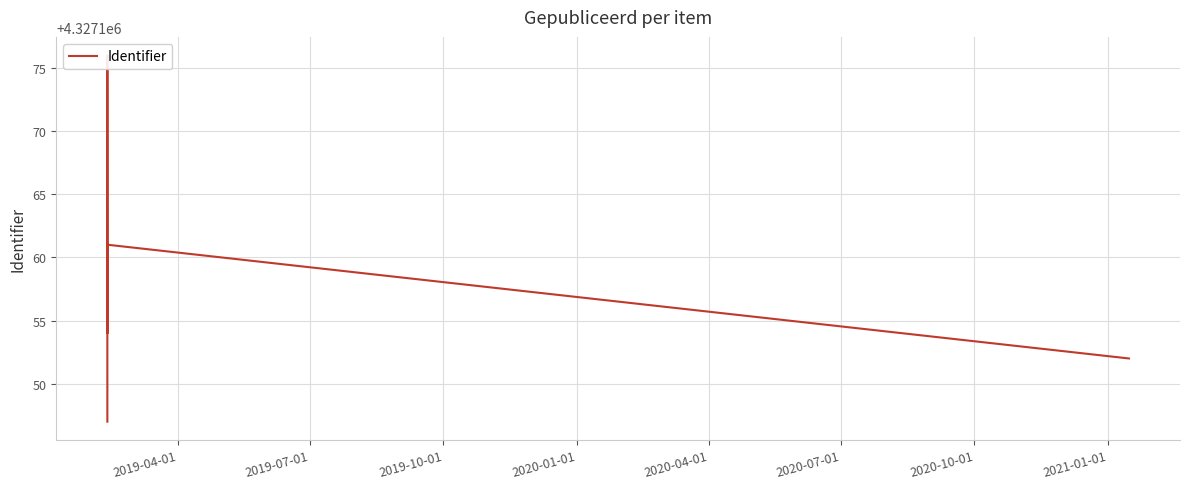

What is the average value?

4327160